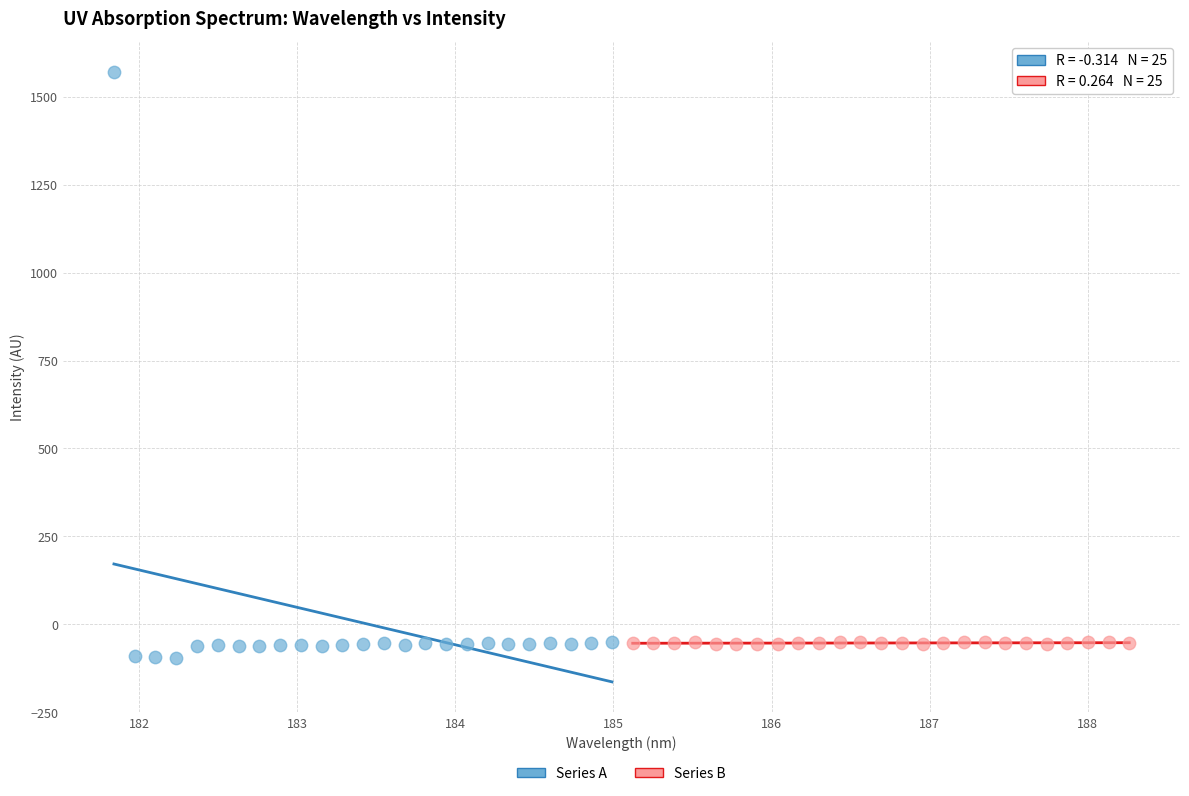

Which series has the widest spread of Y values?

Series A